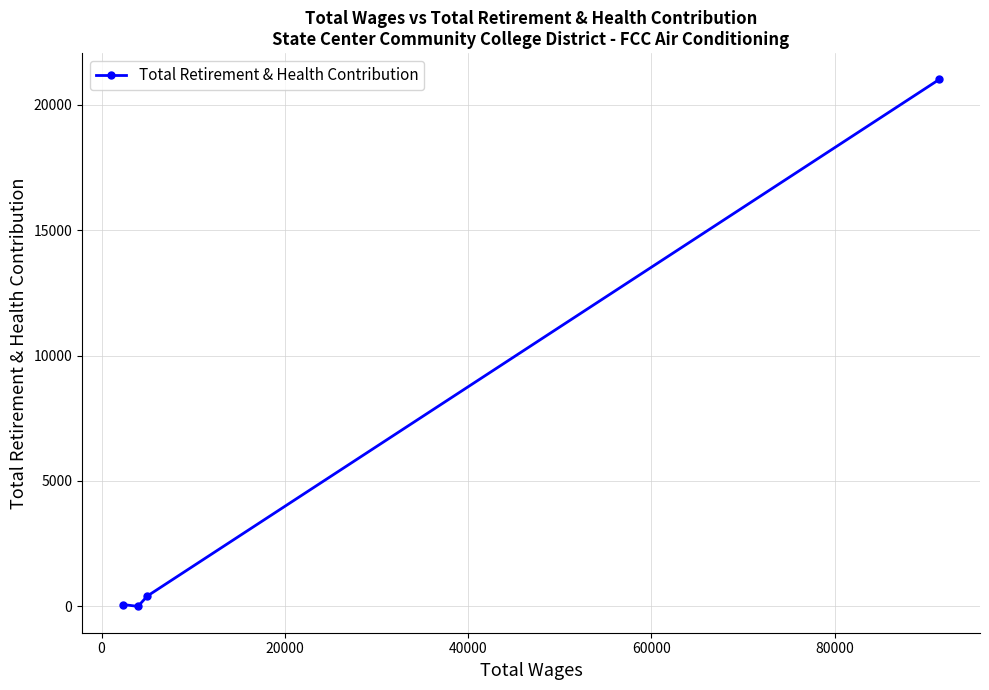

What is the sum of all values?

21498